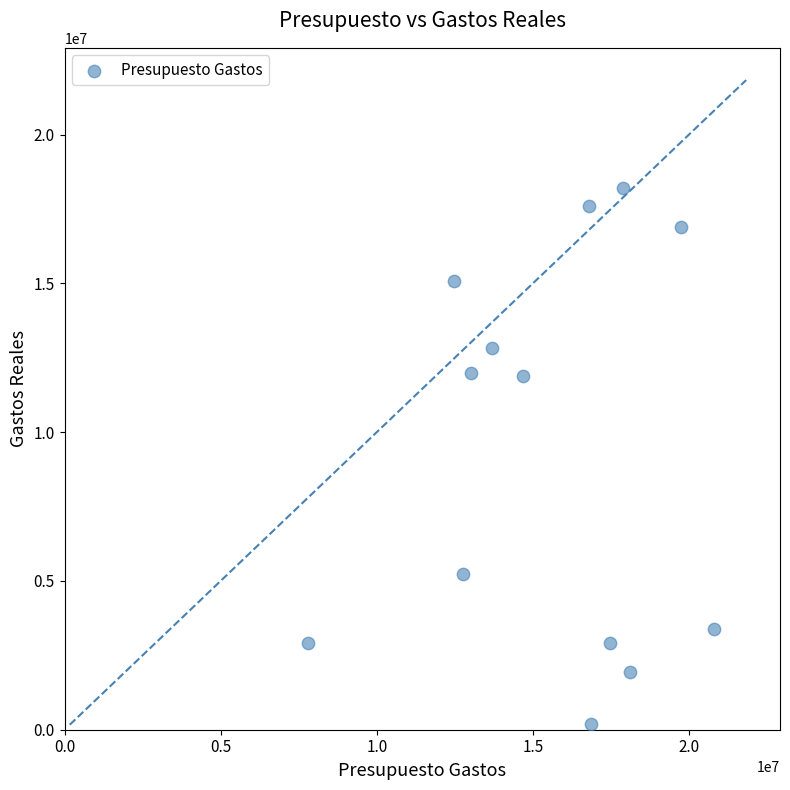

What is the range of Y values (max minus min)?

18028592.1